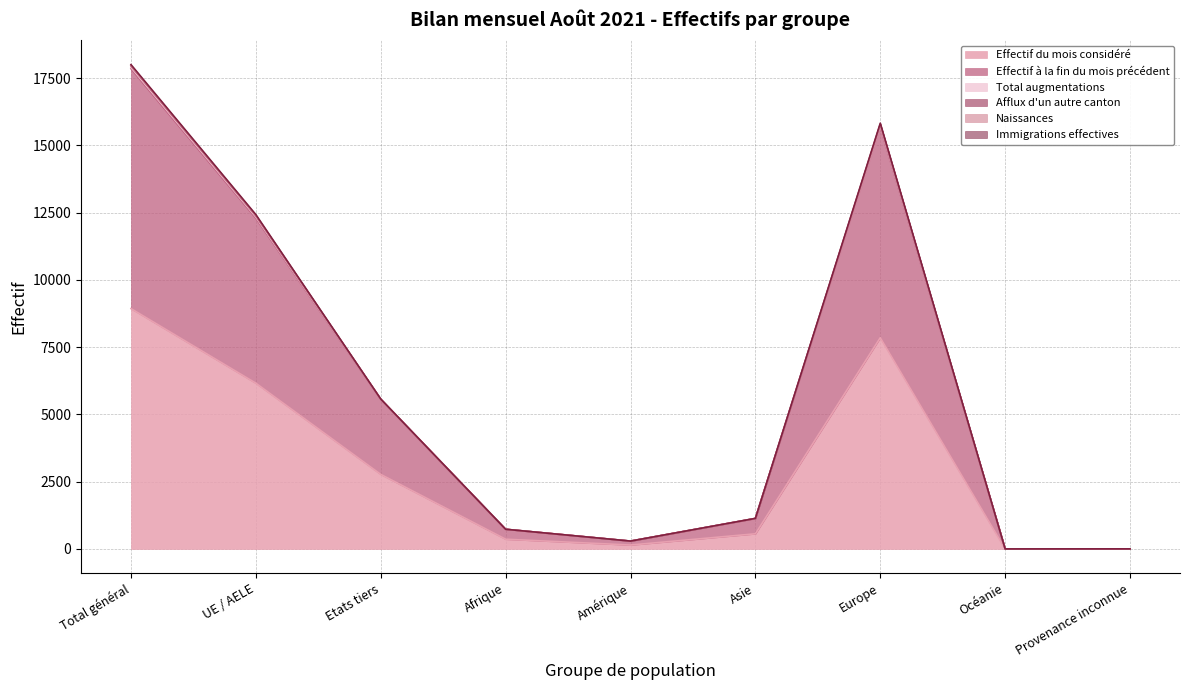

Between Total général and Etats tiers, which series saw the biggest shift?

Afflux d'un autre canton